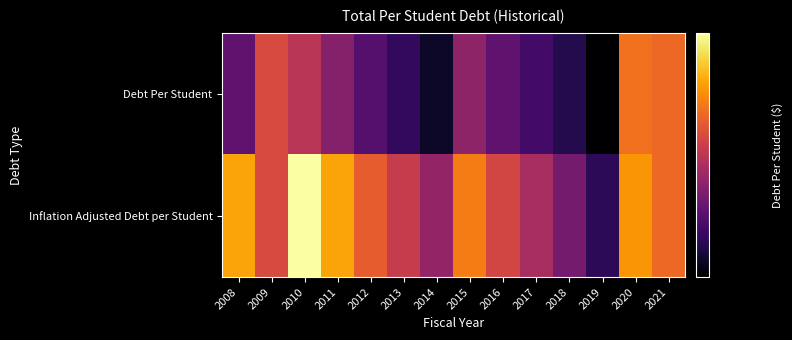

Which label corresponds to the smallest value in the chart?

2019